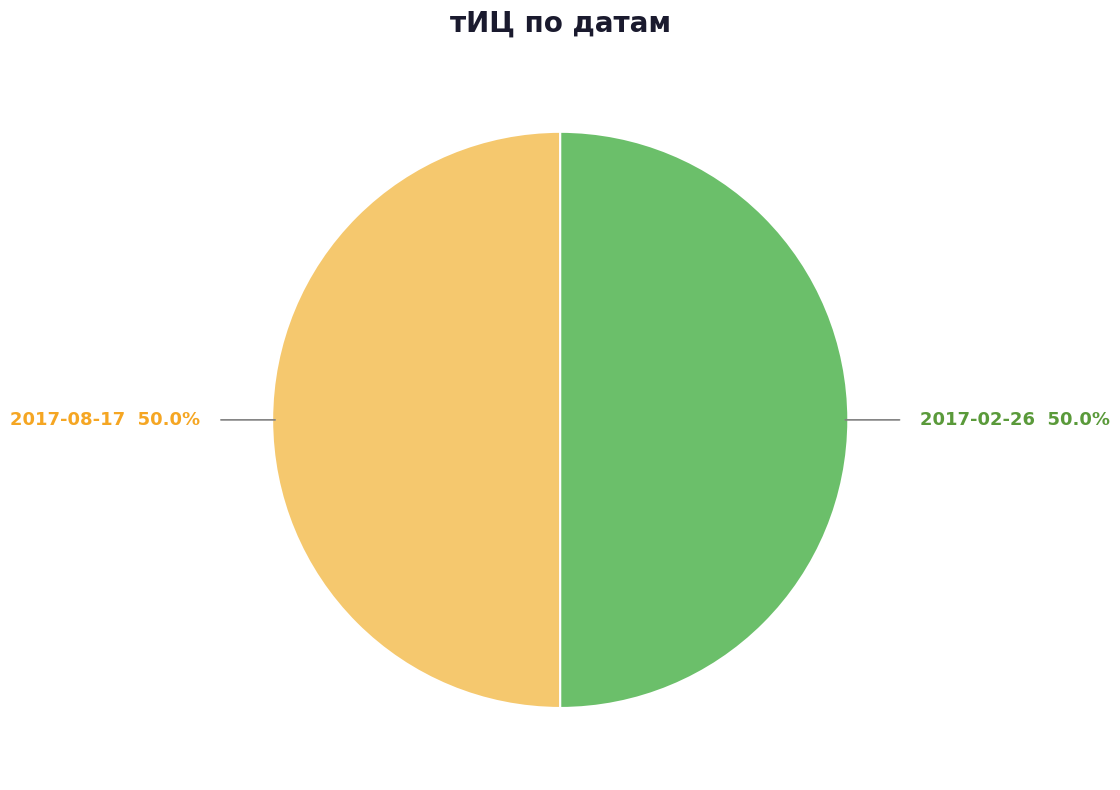

To the nearest percent, what is the average slice percentage?

50%